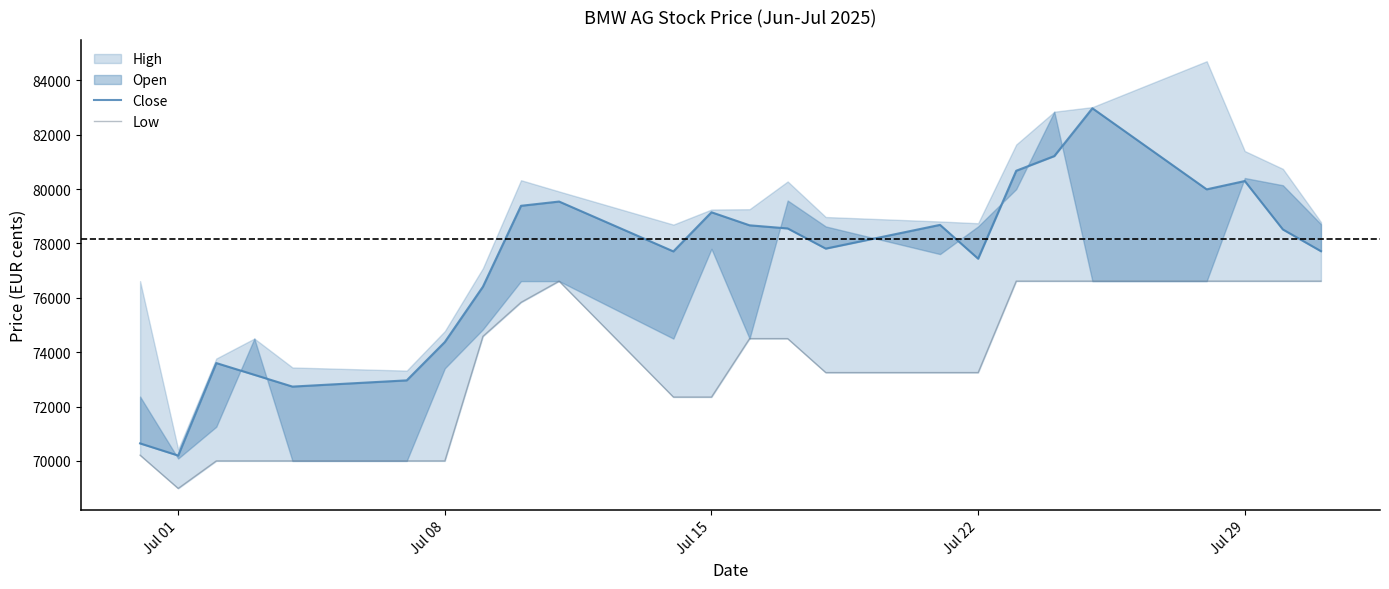

True or false: Low and Close intersect in this chart.

False